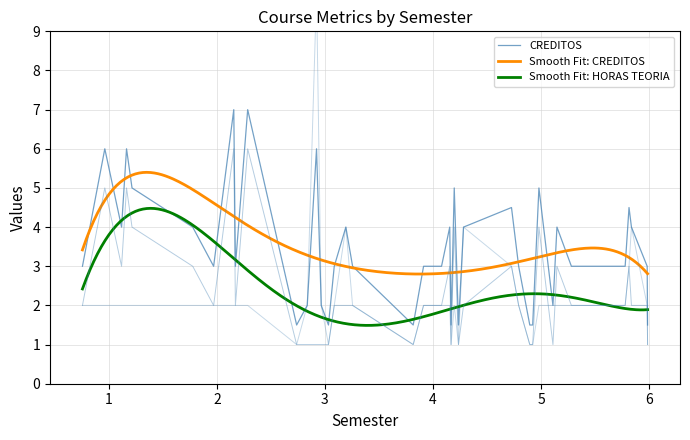

The HORAS TEORIA series shows 5.6 at 1. True or false?

False